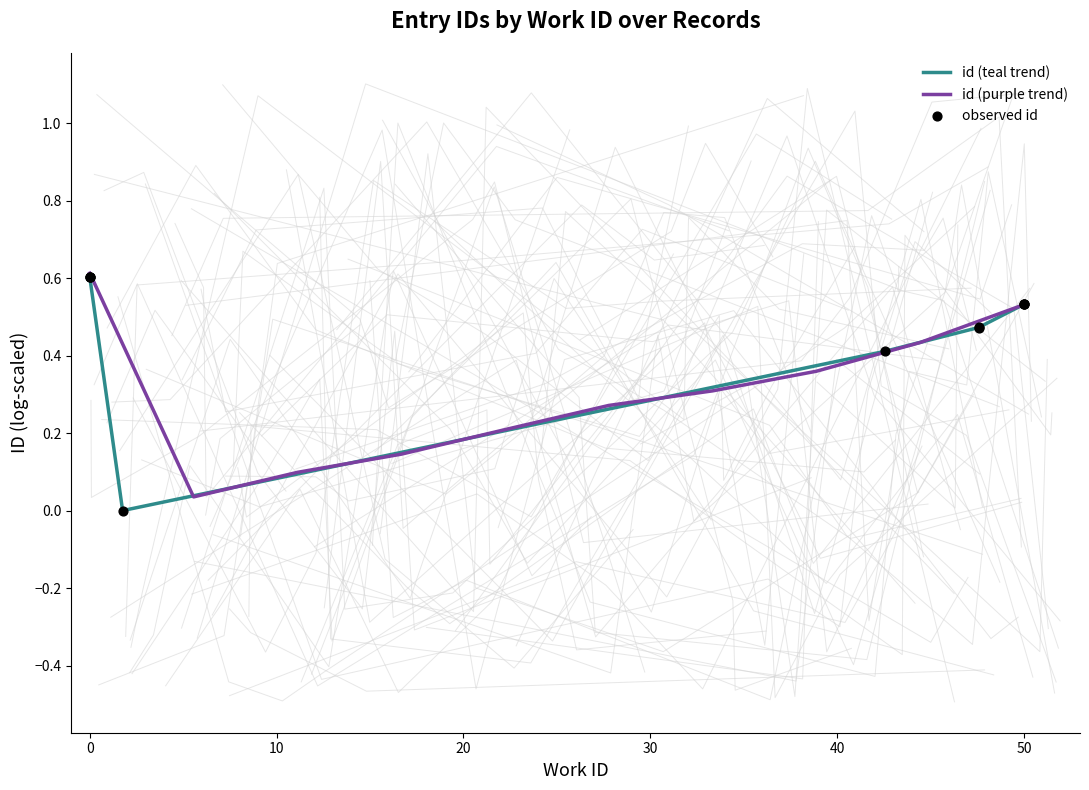

Which series has the largest total across all categories?

id (teal trend)